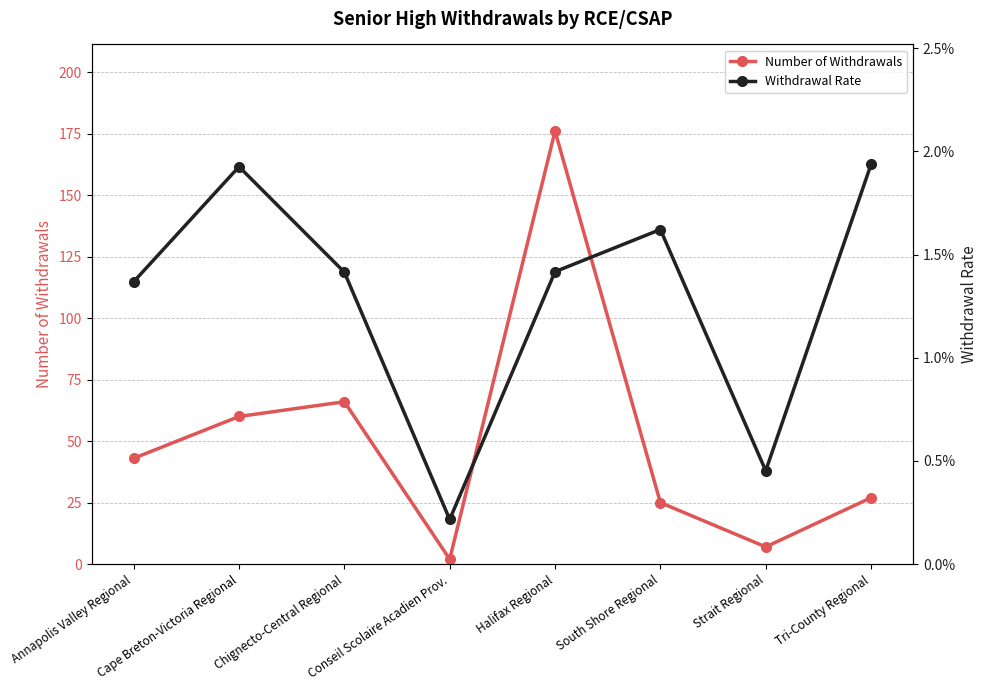

Which category has the lowest value across all series?

Conseil Scolaire Acadien Prov.